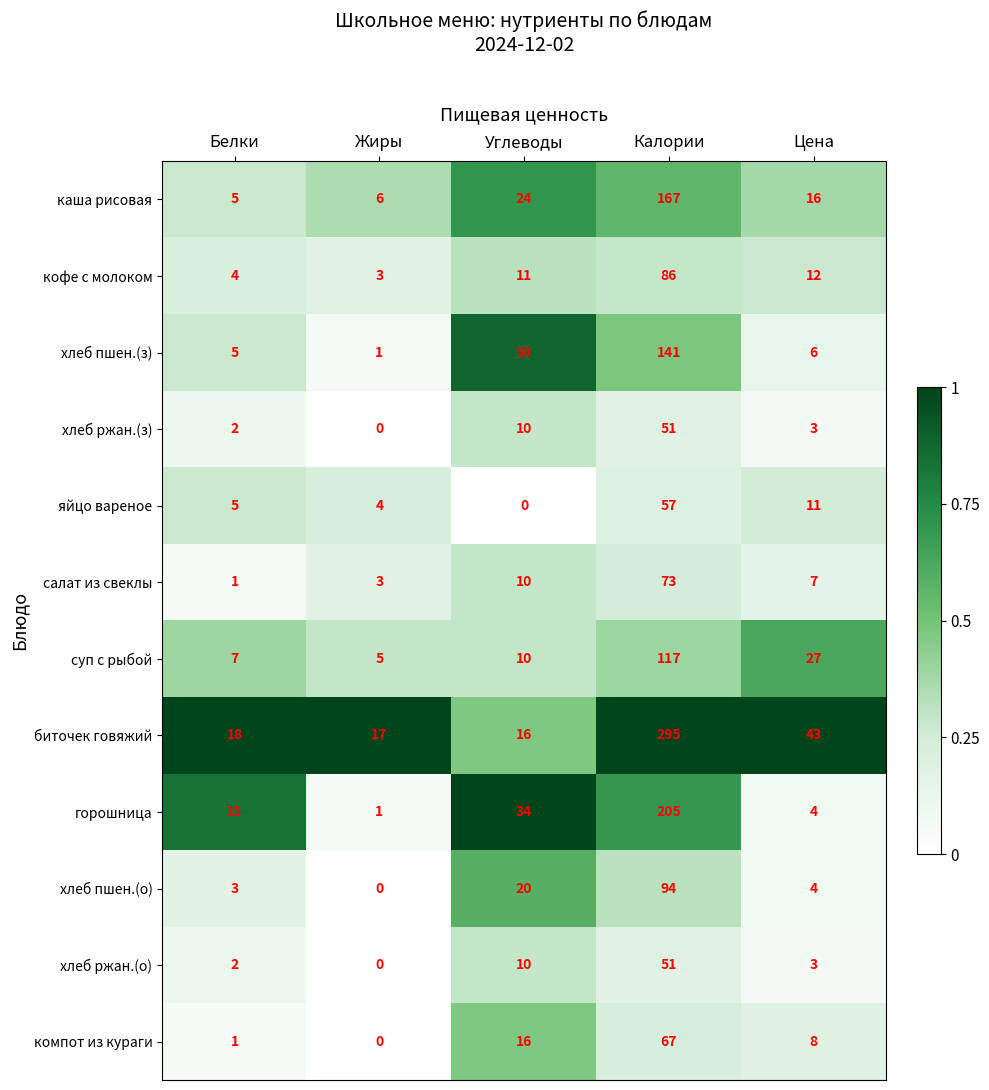

What is the difference between the highest and lowest values at Калории?

244